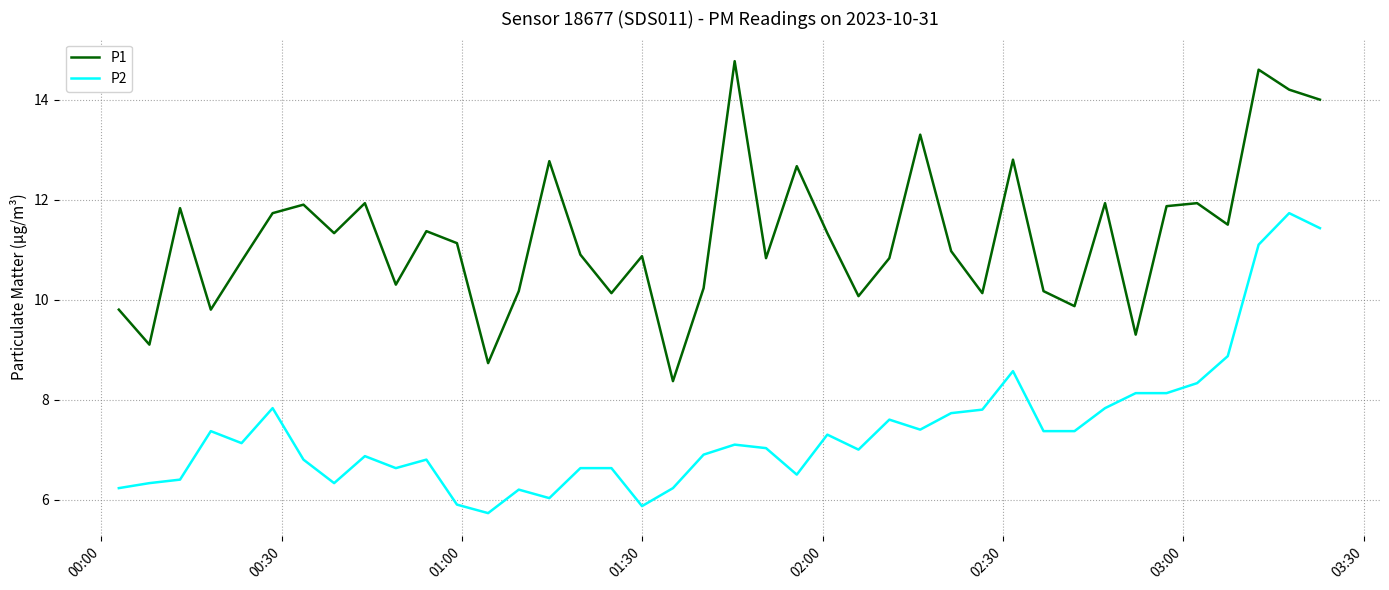

List the series in order of their overall mean, highest first.

P1, P2